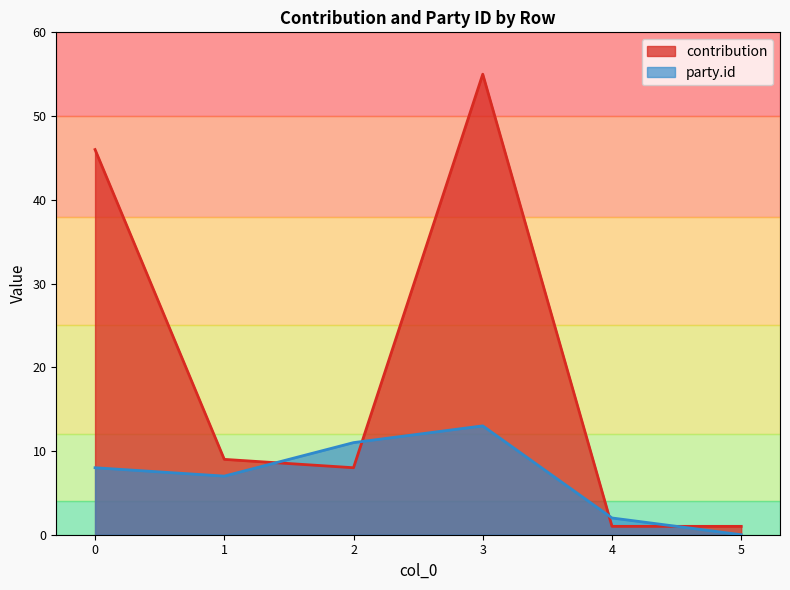

Reading left to right, what are all the values shown in this chart?

contribution: 46	9	8	55	1	1
party_id: 8	7	11	13	2	0